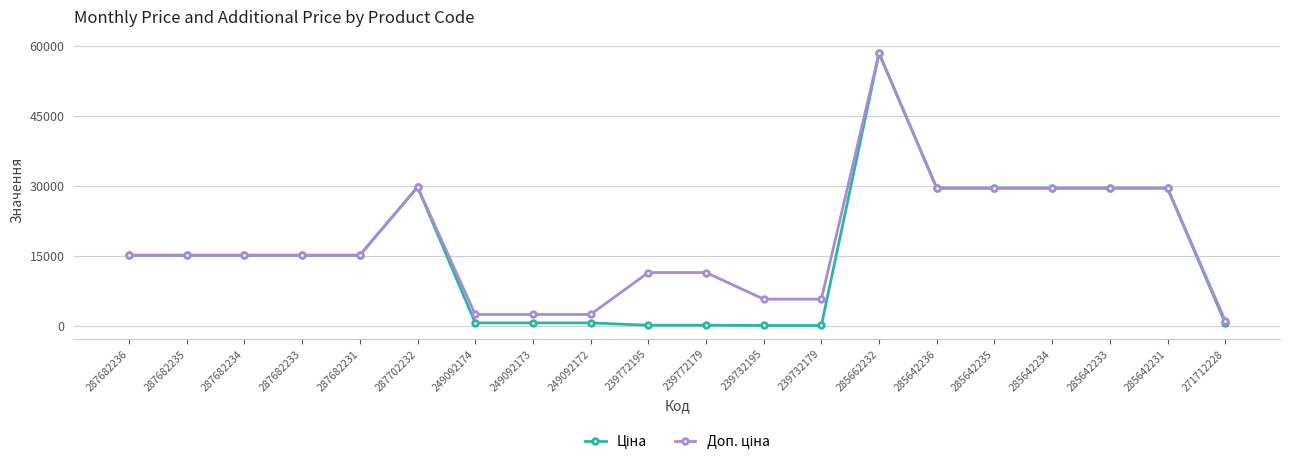

What is the total value across all series at 285642231?

58983.0